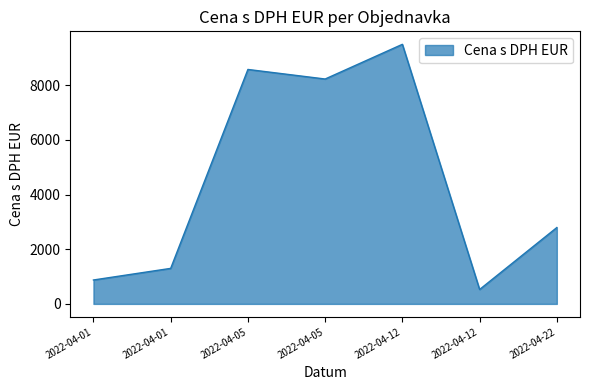

How many points are lower than both their immediate neighbors (excluding endpoints)?

2